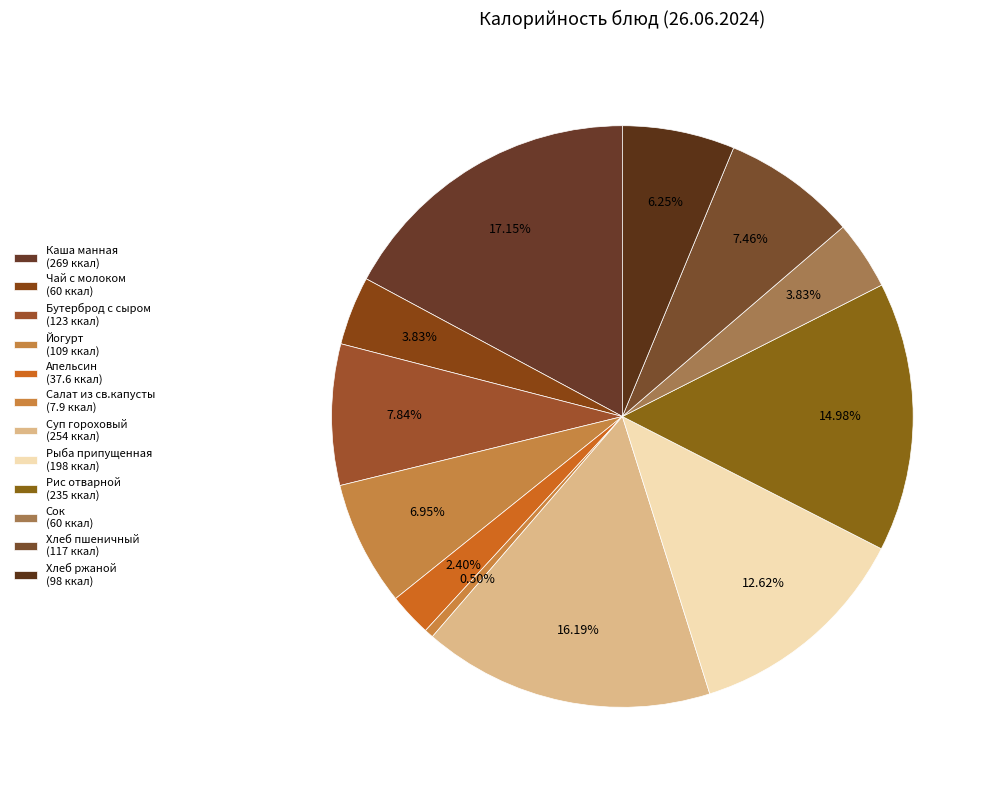

Does Хлеб ржаной account for over 50% of the chart?

No